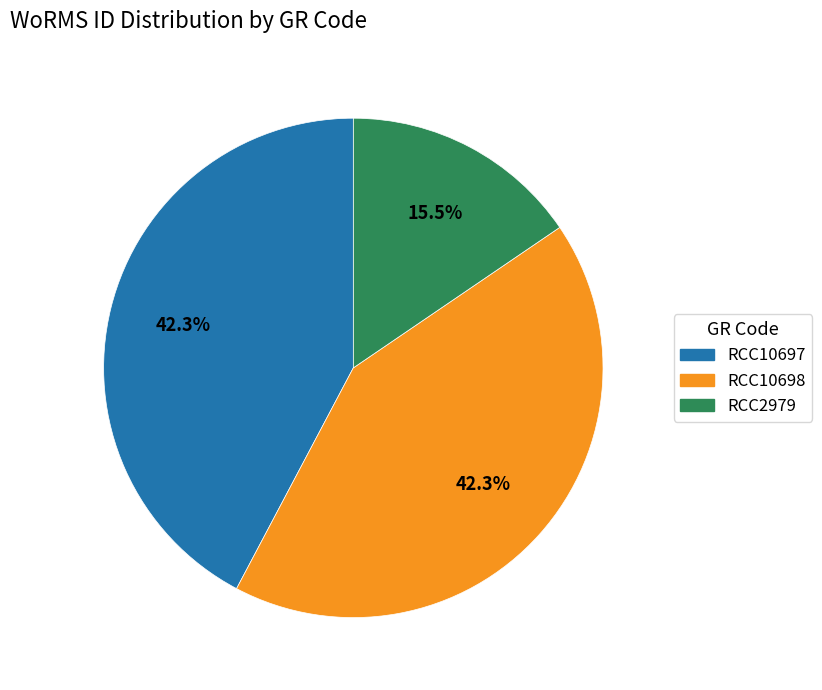

How many slices are in this pie chart?

3